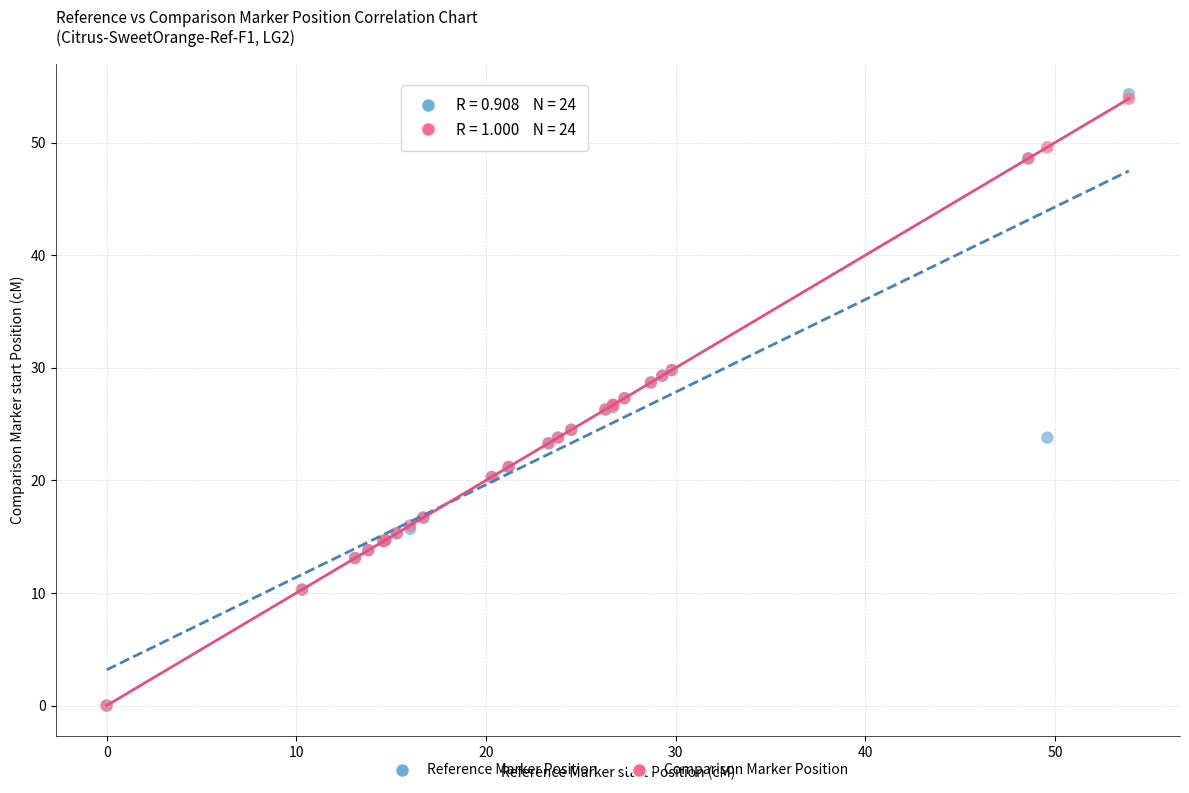

What are all the series names shown in the legend?

Reference Marker Position, Comparison Marker Position